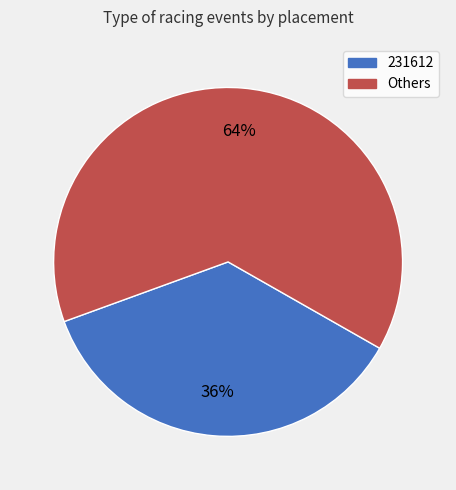

Is there a majority slice in this chart?

Yes